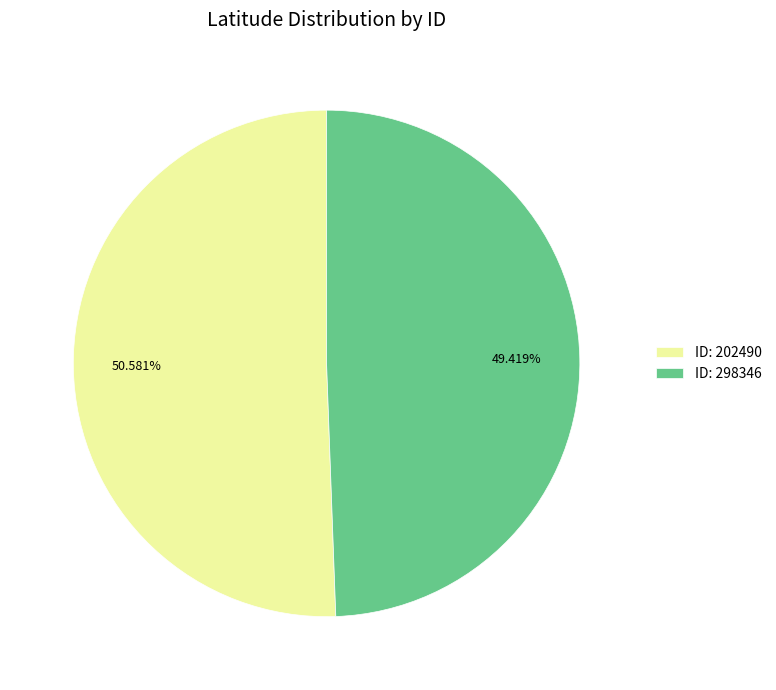

Which category accounts for the majority?

ID: 202490